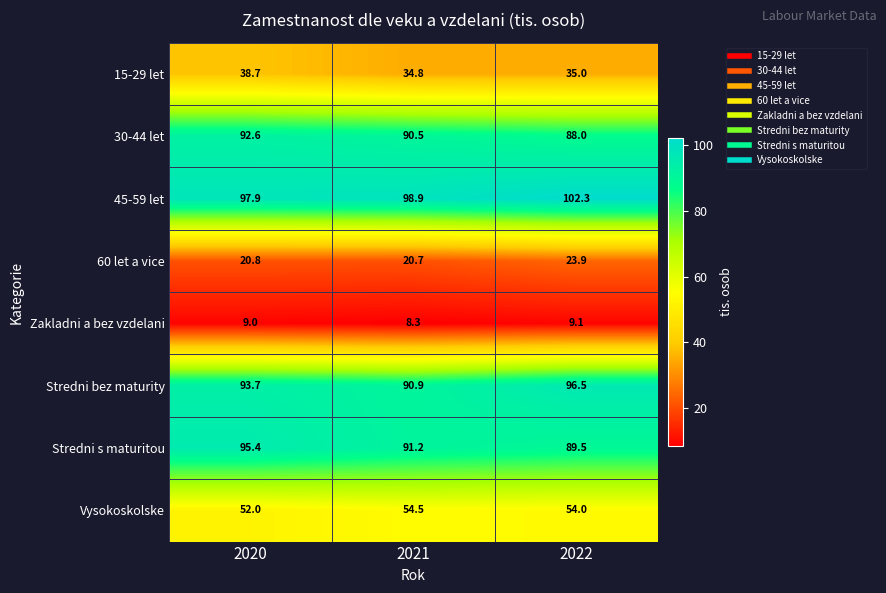

Reading left to right, what are all the values shown in this chart?

15-29 let: 2020=38.7	2021=34.8	2022=35.0
30-44 let: 2020=92.6	2021=90.5	2022=88.0
45-59 let: 2020=97.9	2021=98.9	2022=102.3
60 let a vice: 2020=20.8	2021=20.7	2022=23.9
Zakladni a bez vzdelani: 2020=9.0	2021=8.3	2022=9.1
Stredni bez maturity: 2020=93.7	2021=90.9	2022=96.5
Stredni s maturitou: 2020=95.4	2021=91.2	2022=89.5
Vysokoskolske: 2020=52.0	2021=54.5	2022=54.0